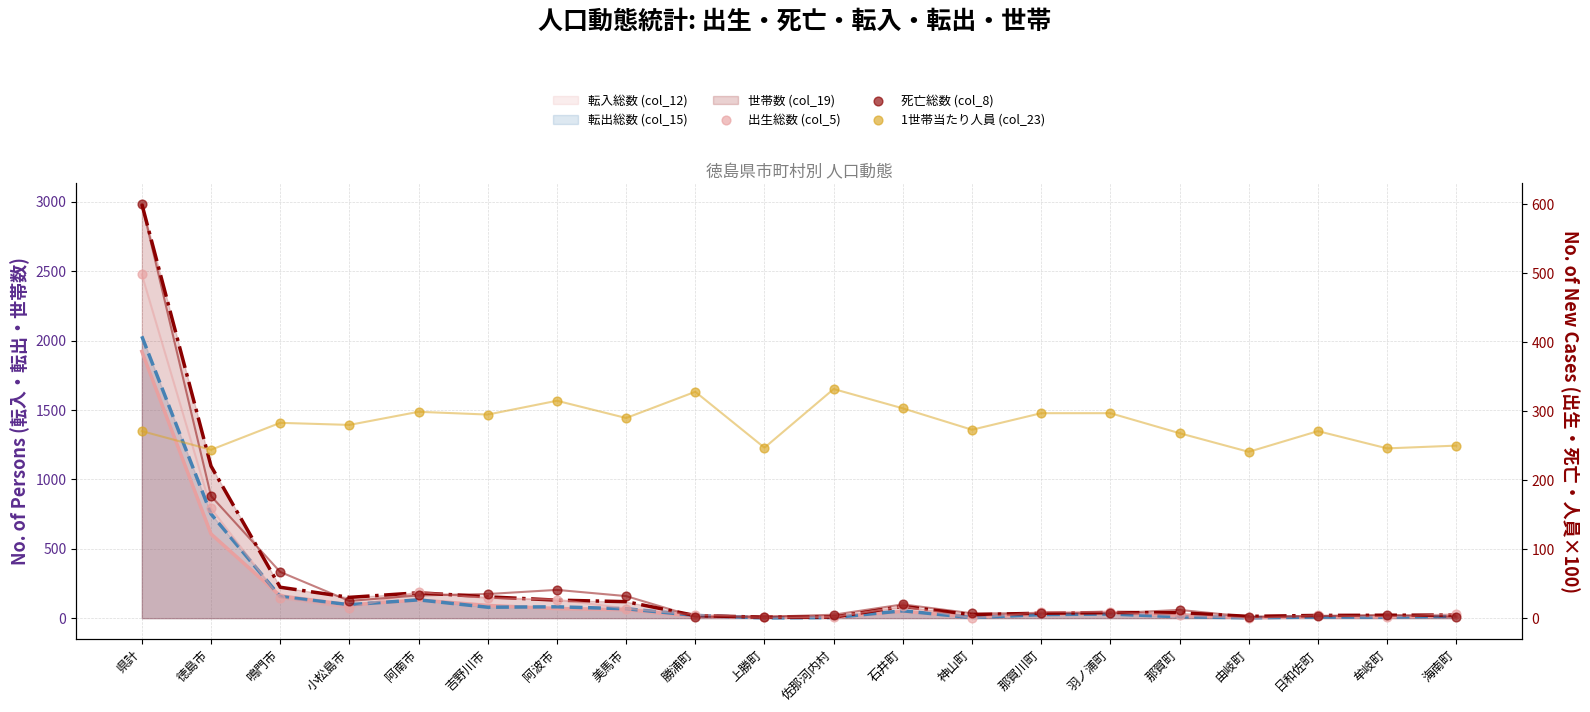

Which series reaches the minimum Y coordinate?

出生総数 (col_5)